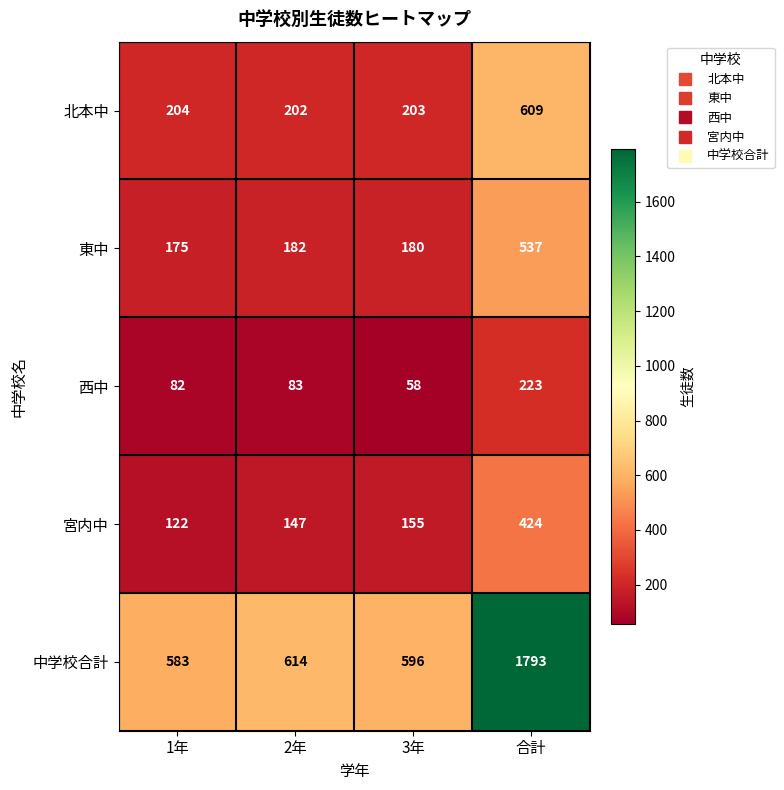

Which series changed the most between 1年 and 合計?

中学校合計